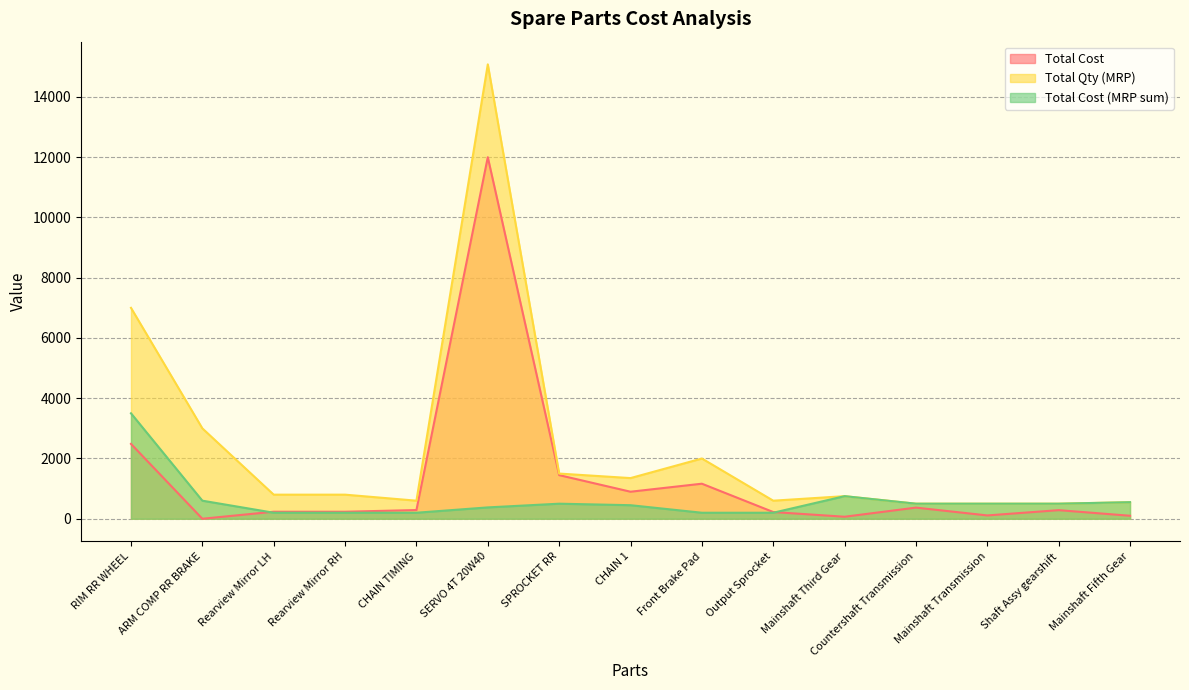

At which label does Total Cost (MRP sum) reach its peak?

RIM RR WHEEL